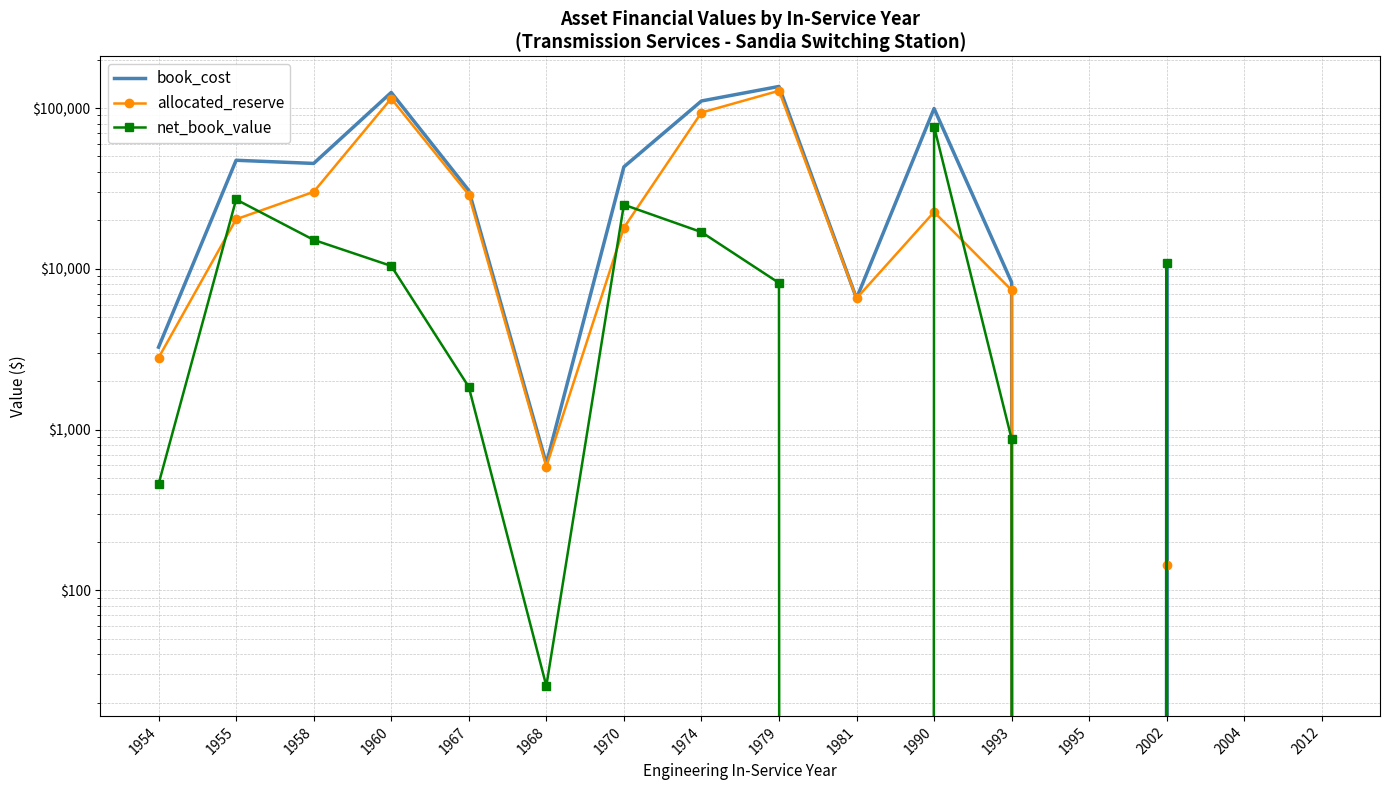

Count the number of categories in the chart.

16